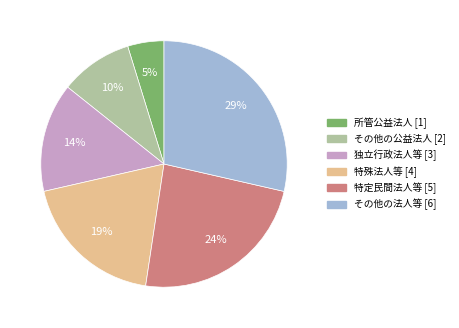

To the nearest percent, what percentage of the pie is 特殊法人等?

19%